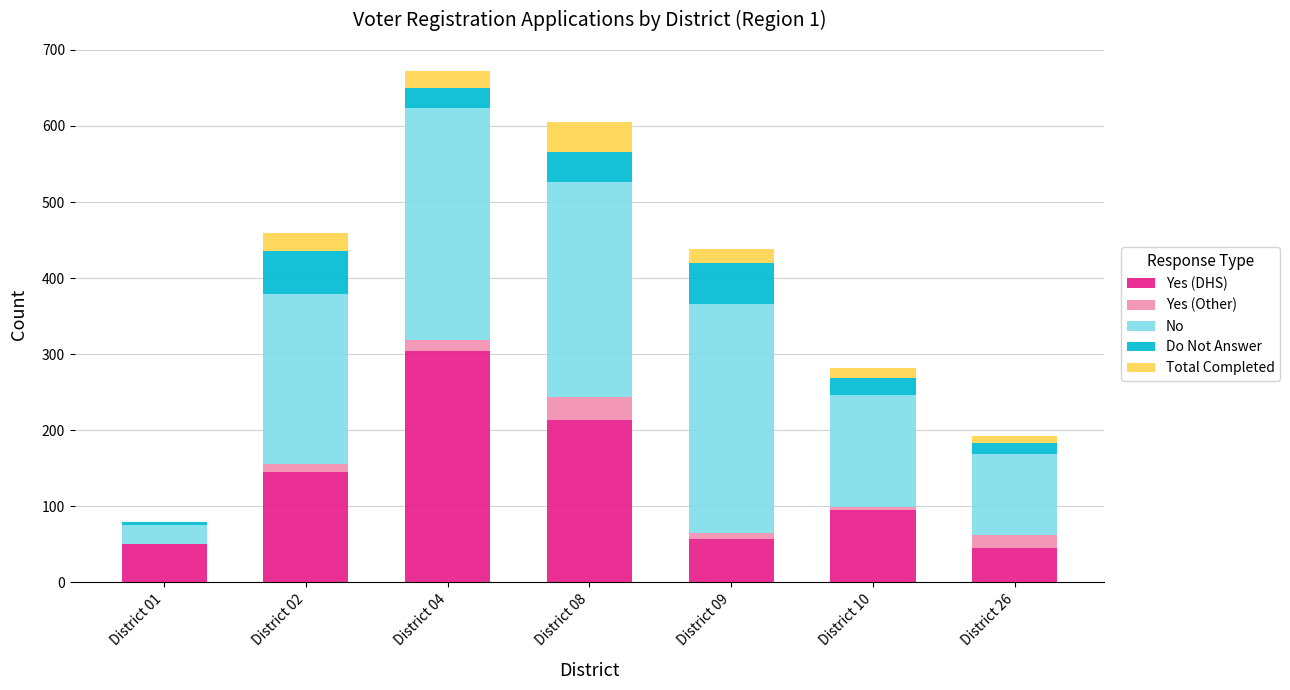

At which label does Yes (DHS) reach its peak?

District 04